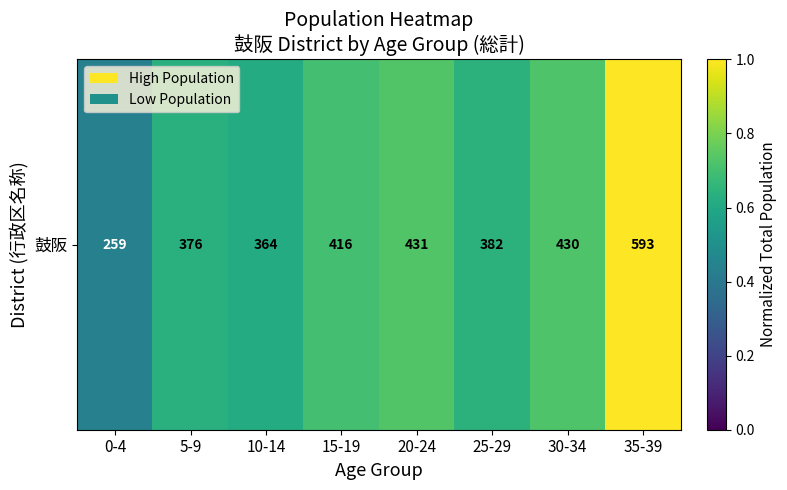

What is the change in value from 0-4 to 10-14?

+0.2